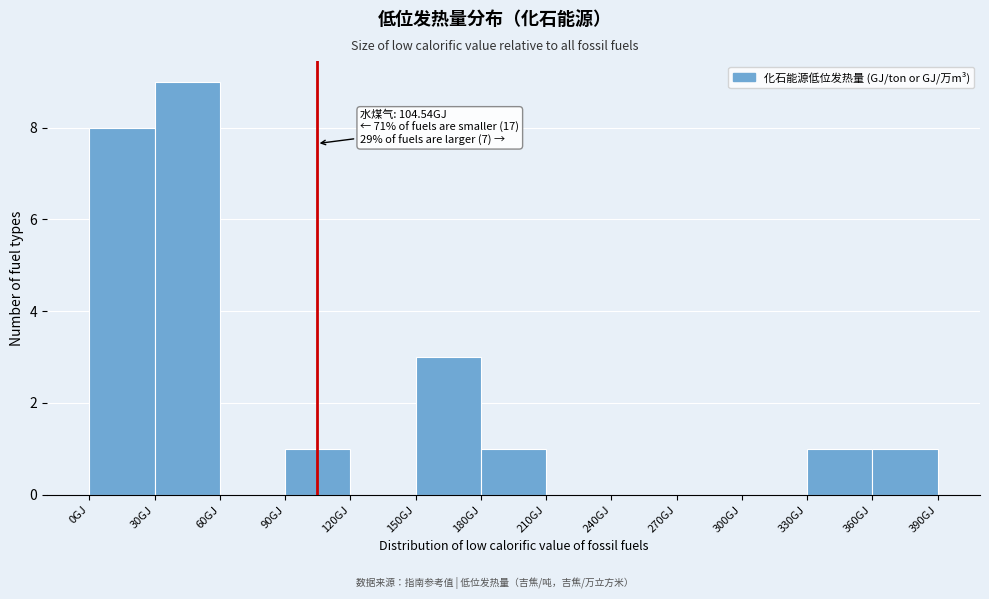

Which range on the x-axis has the tallest bar?

30 to 60